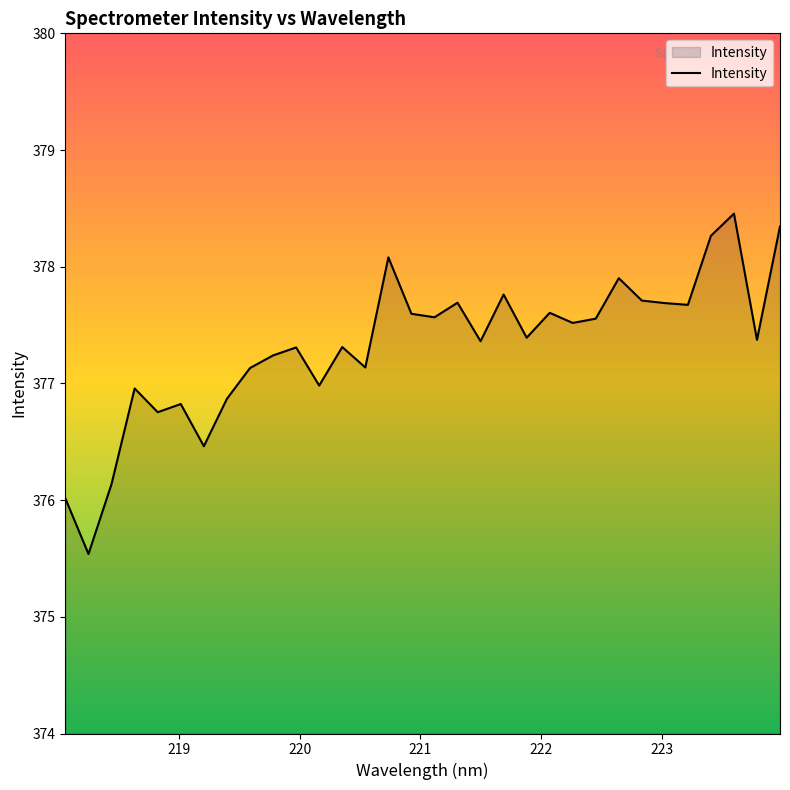

How many lines are shown in the chart?

1